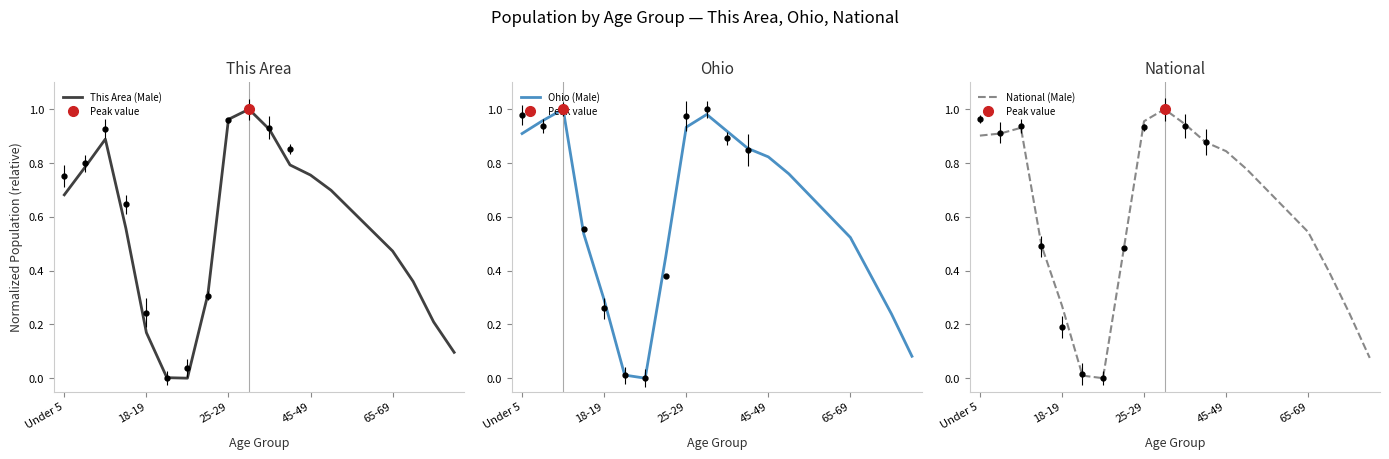

Which series has the largest total across all categories?

National (Male)